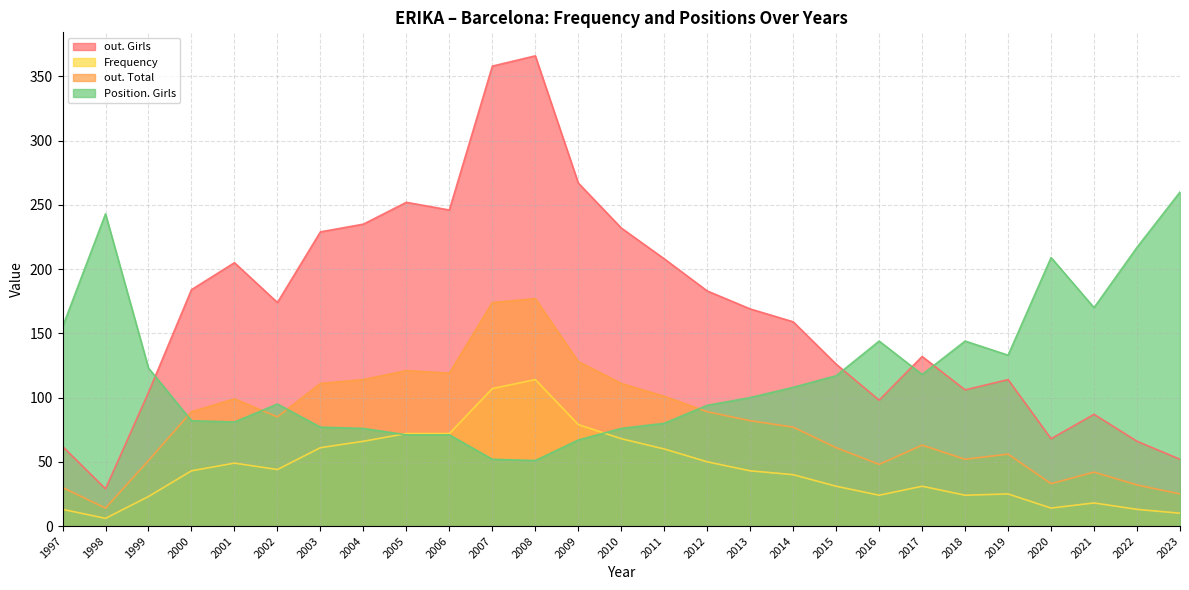

At which label does out. Girls reach its peak?

2008